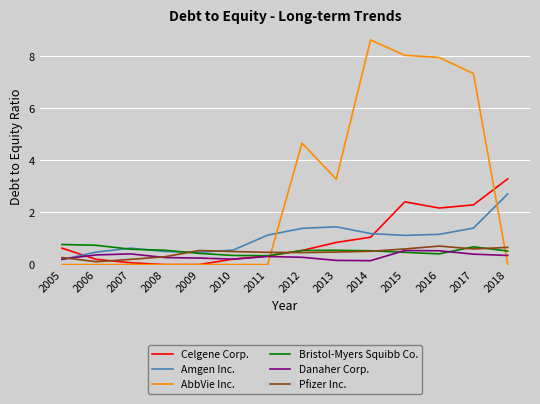

What is the sum of the Danaher Corp. values at 2014 and 2018?

0.5